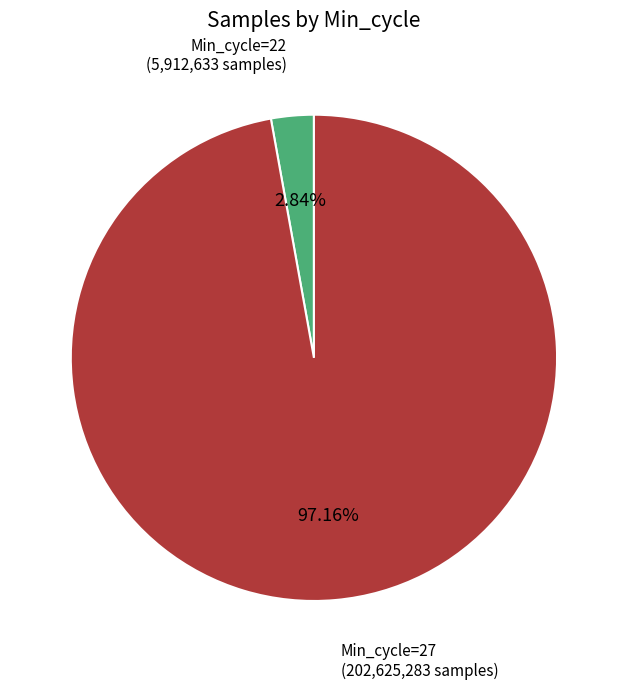

Does any single category account for the majority?

Yes